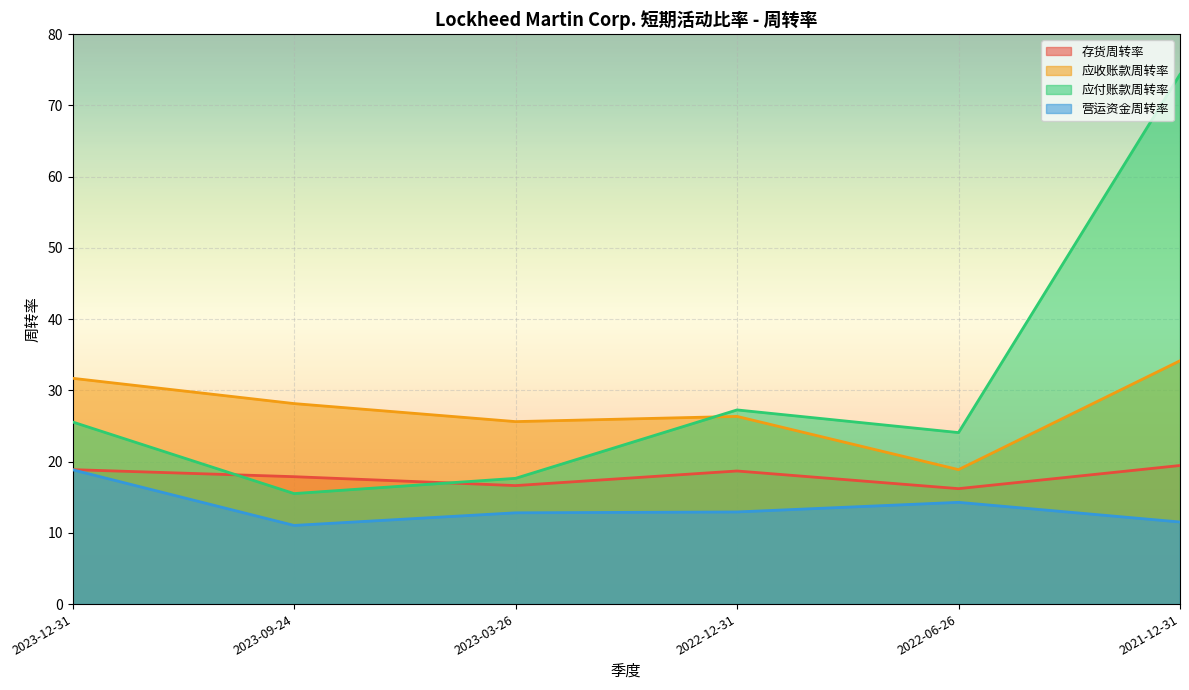

What is the difference between the second highest and second lowest values in the 应收账款周转率 series?

6.1